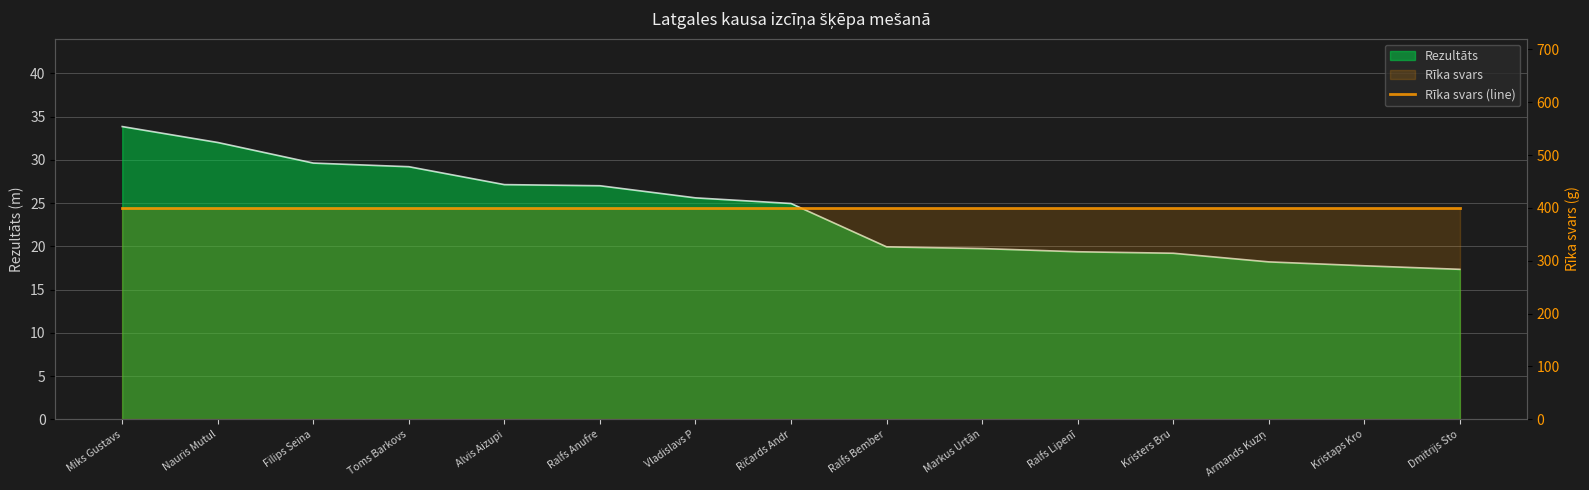

What is the sum of the values at Miks Gustavs Šalmis and Vladislavs Pupeļs?

59.4